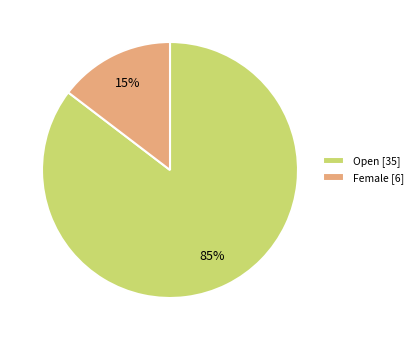

How many slices are in this pie chart?

2